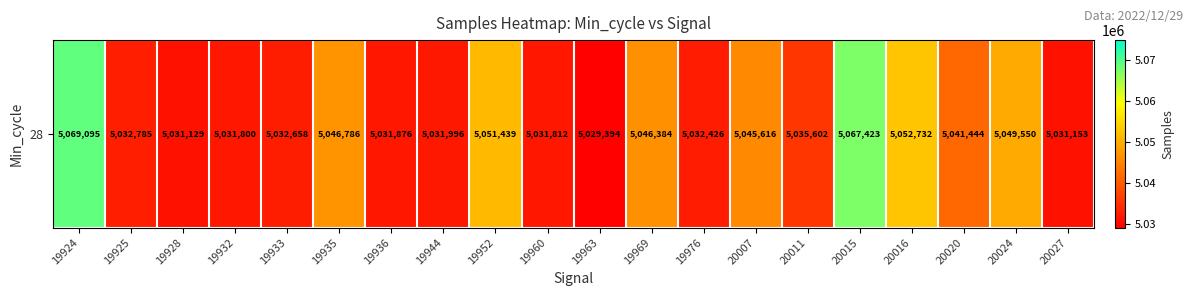

What is the ratio of the value at 19952 to the value at 19933?

1.0